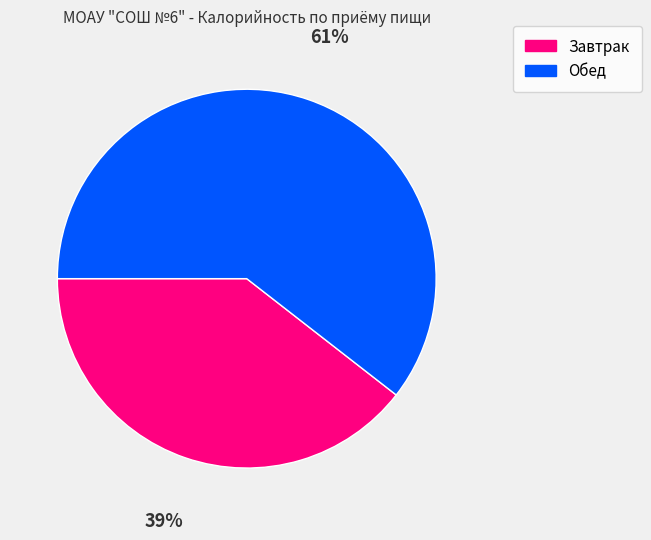

What is the ratio of the value at Завтрак to the value at Обед?

0.7